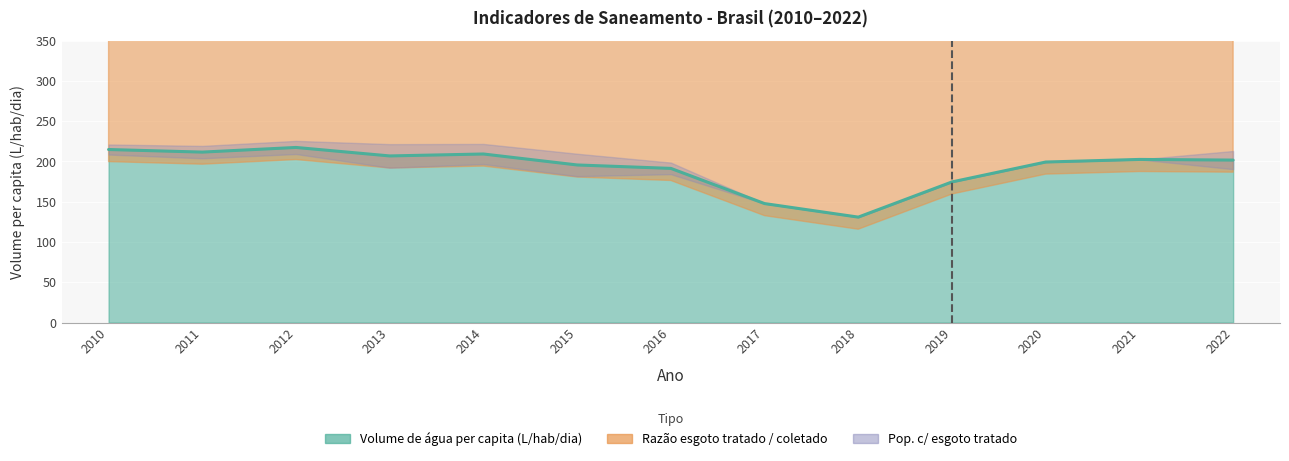

At which category is the sum across all series the highest?

2012